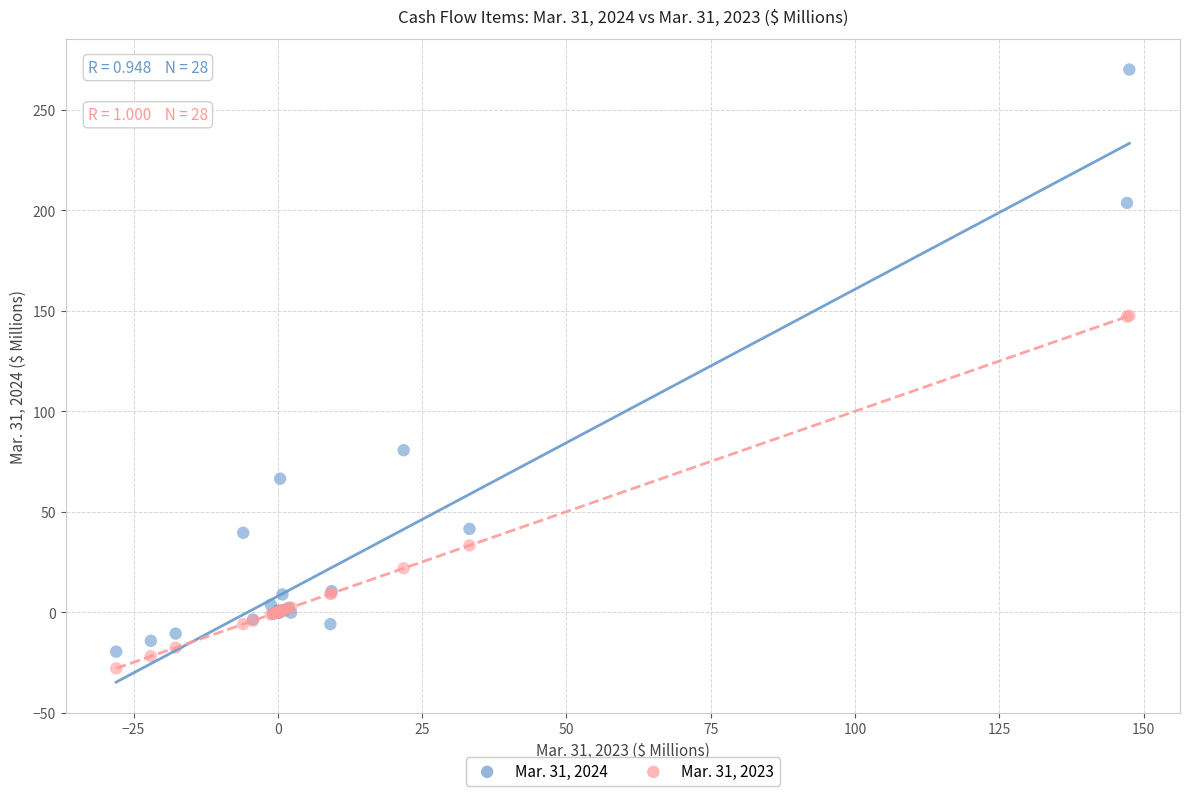

Which series has the largest Y range (max minus min)?

Mar. 31, 2024